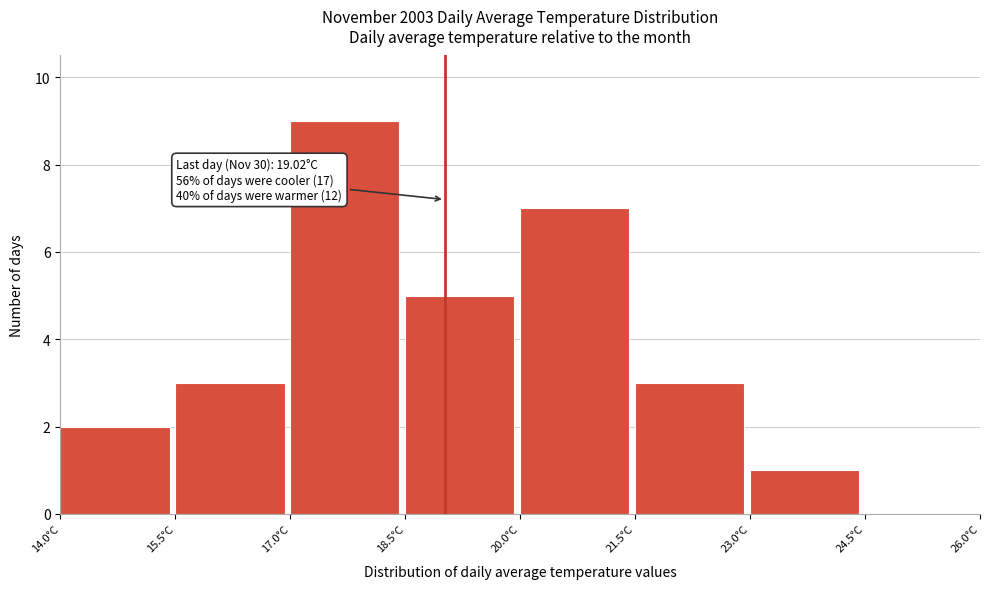

Which range on the x-axis has the tallest bar?

17.0 to 18.5